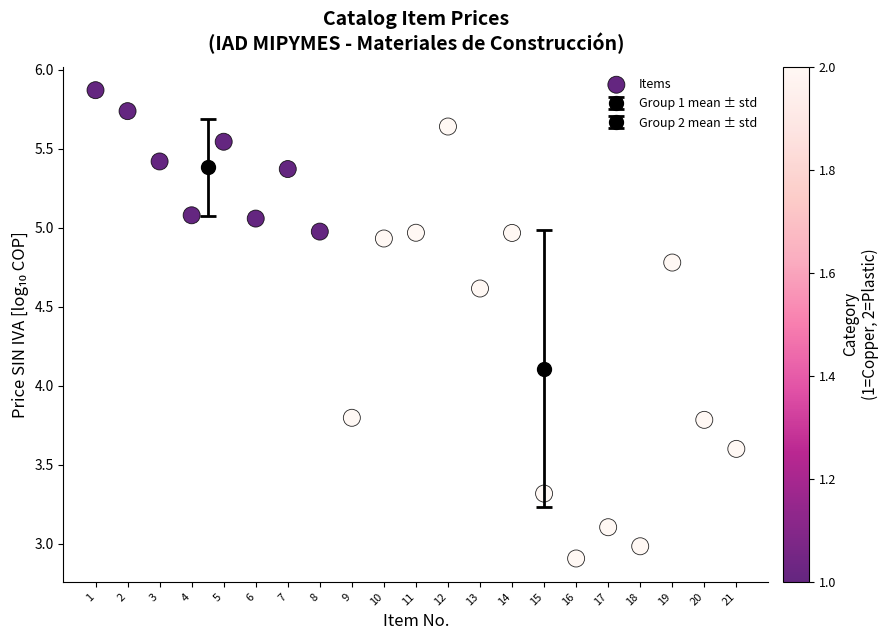

What is the range of X values (max minus min)?

20.0